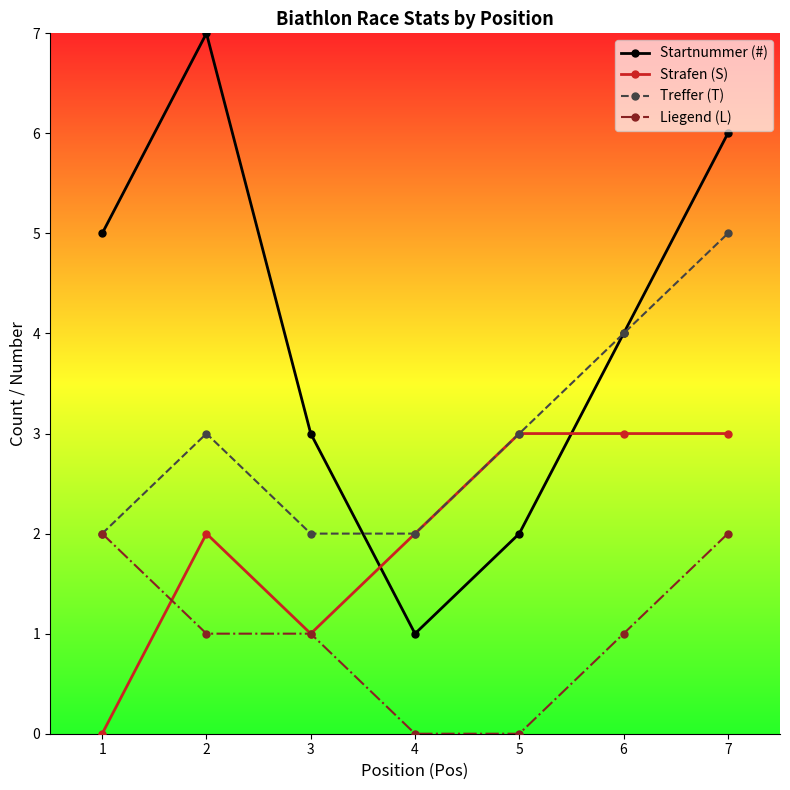

True or false: Treffer (T) has a value of 4 at 6.

True